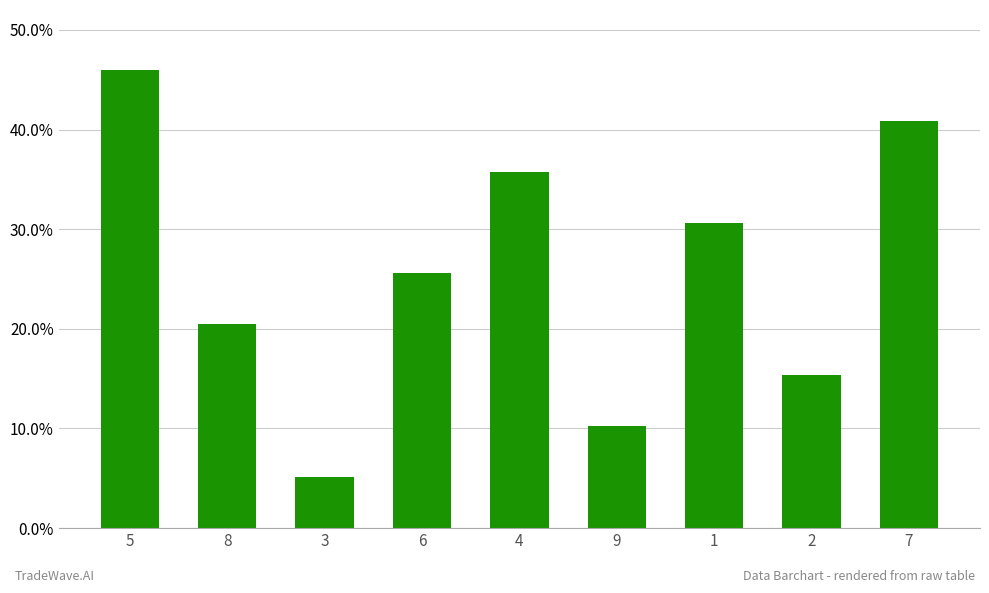

At which label is the value closest to 25?

6